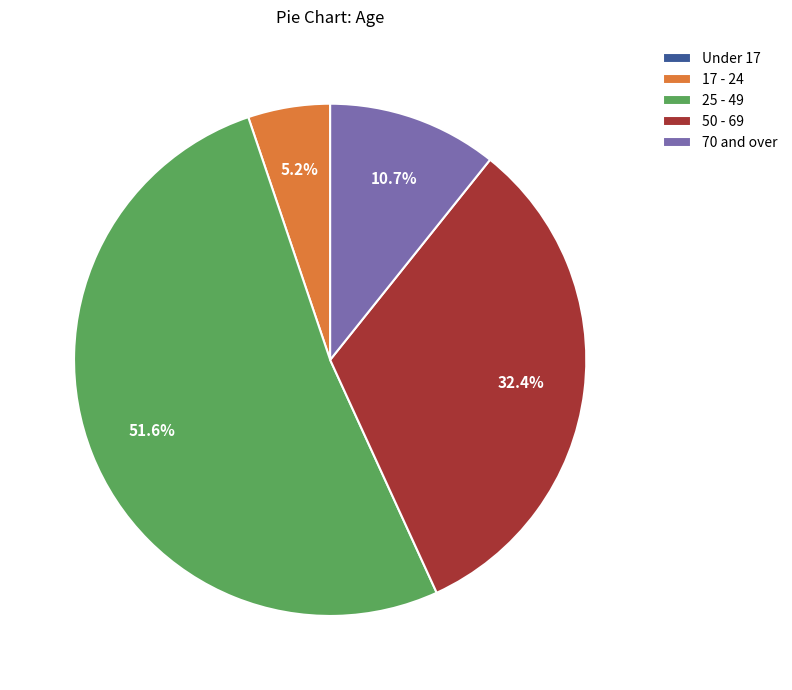

Is the sum of 17 - 24 and 70 and over greater than half?

No